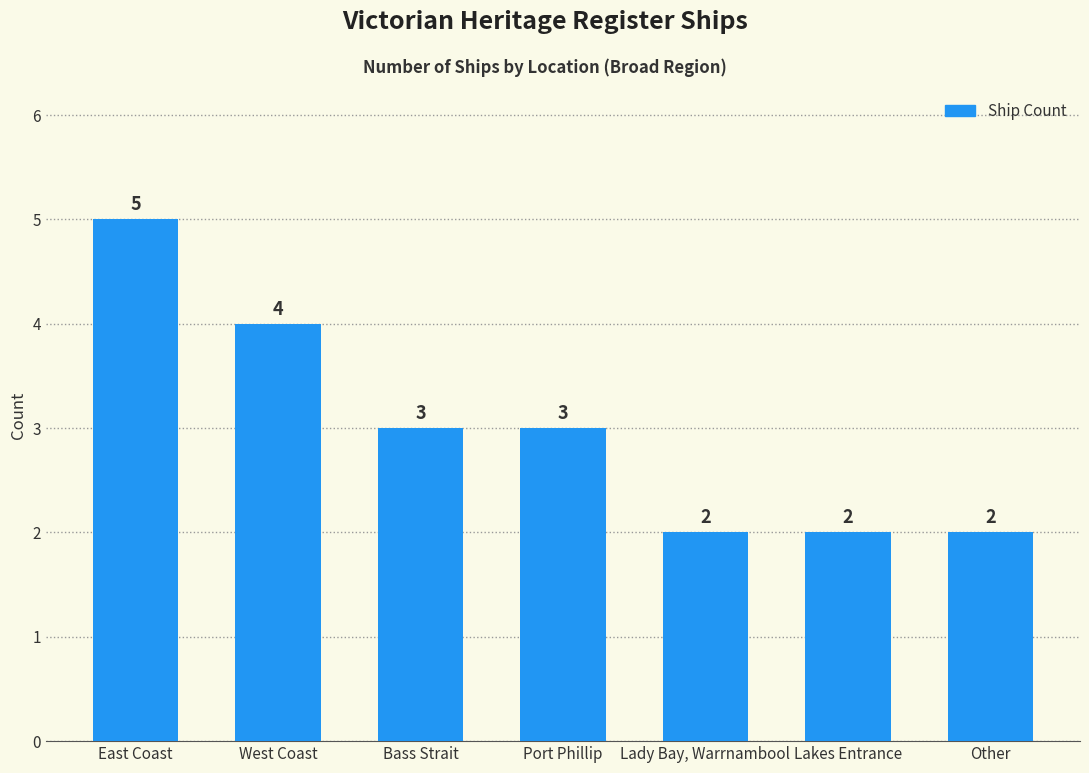

What is the value of the 4th bar from the left?

3